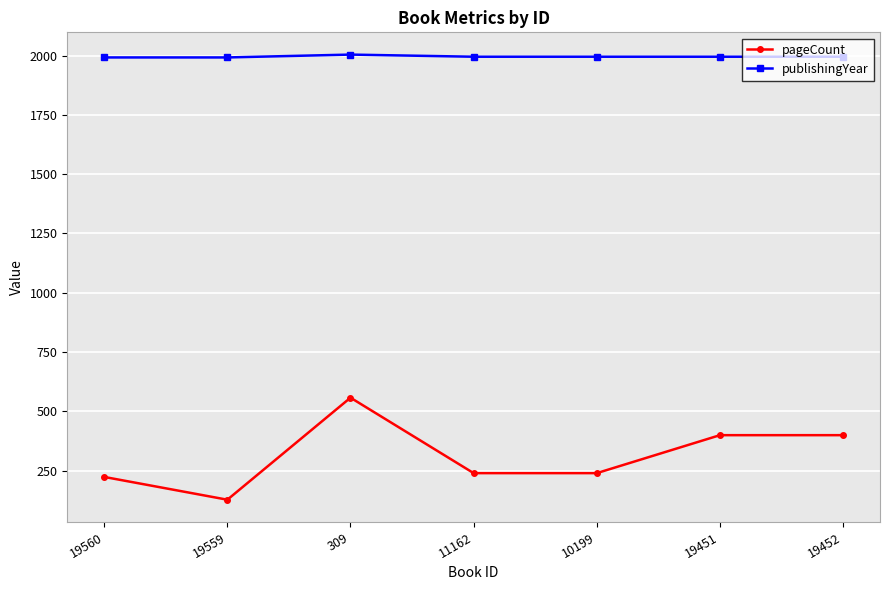

How many lines are shown in the chart?

2